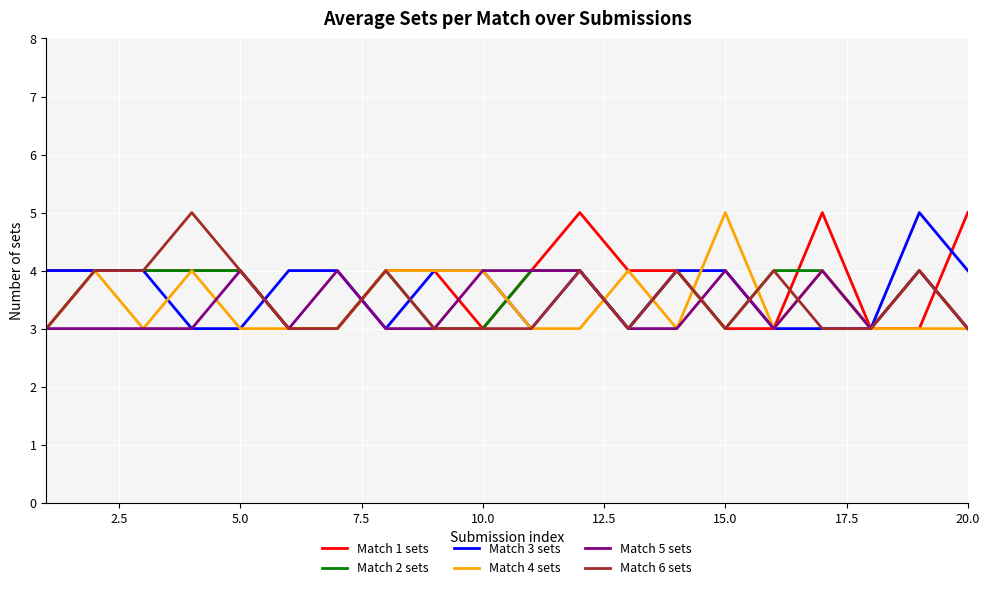

What are all the series names shown in the legend?

Match 1 sets, Match 2 sets, Match 3 sets, Match 4 sets, Match 5 sets, Match 6 sets